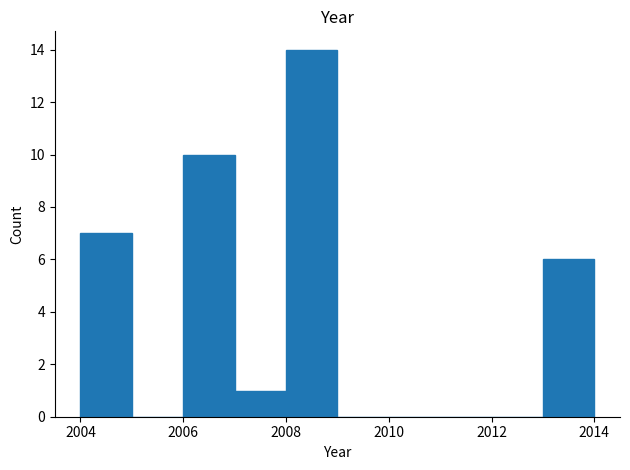

What is the height of the bar covering 2008 to 2009 on the x-axis? The values are not printed on the chart, so give them approximately, as read against the axis.

14